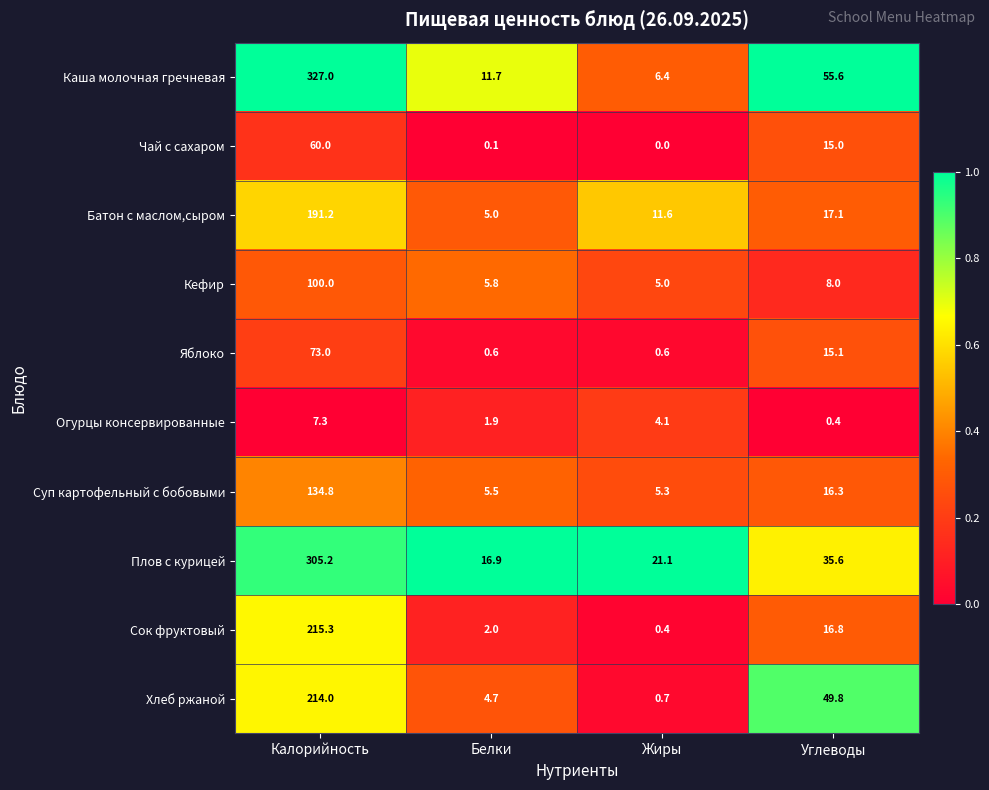

Which series has the widest spread of values?

Каша молочная гречневая